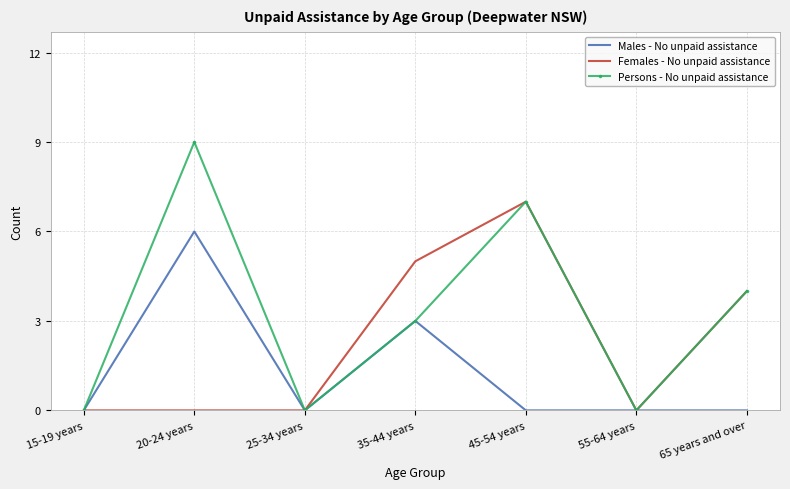

Which series changed the most between 20-24 years and 25-34 years?

Persons - No unpaid assistance